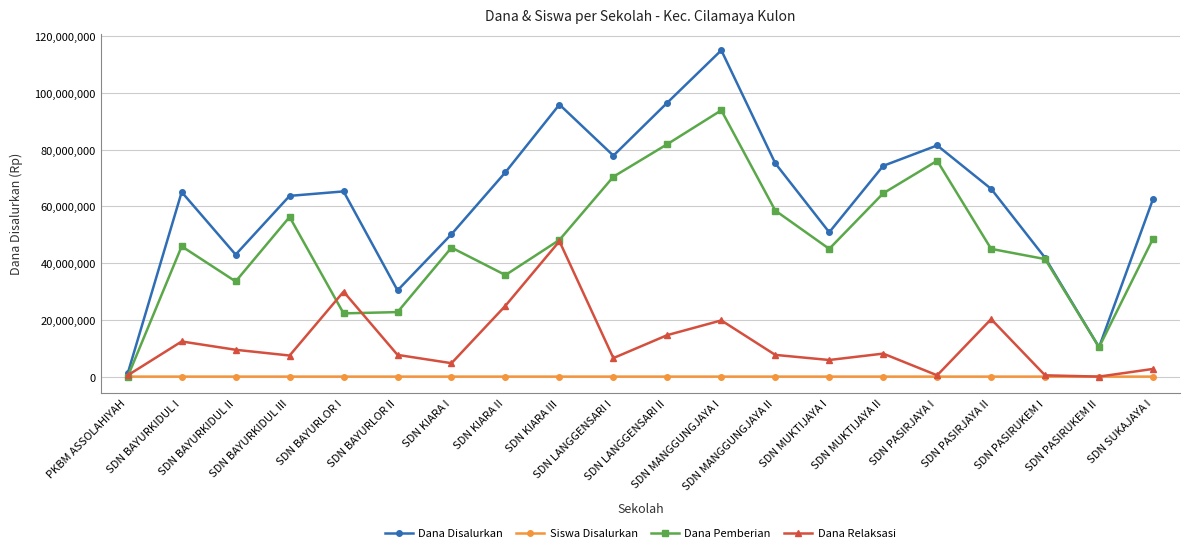

What is the difference between the maximum and second lowest values in the Dana Pemberian series?

83475000